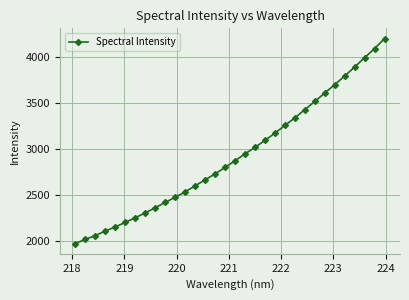

What is the value of the 20th point from the left?

3096.7